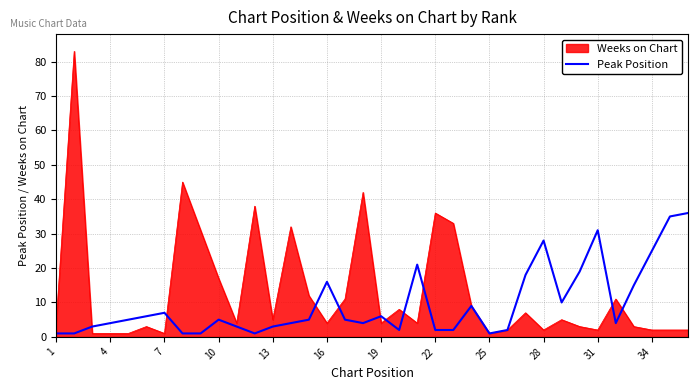

Does the chart display data point markers on the line(s)?

No